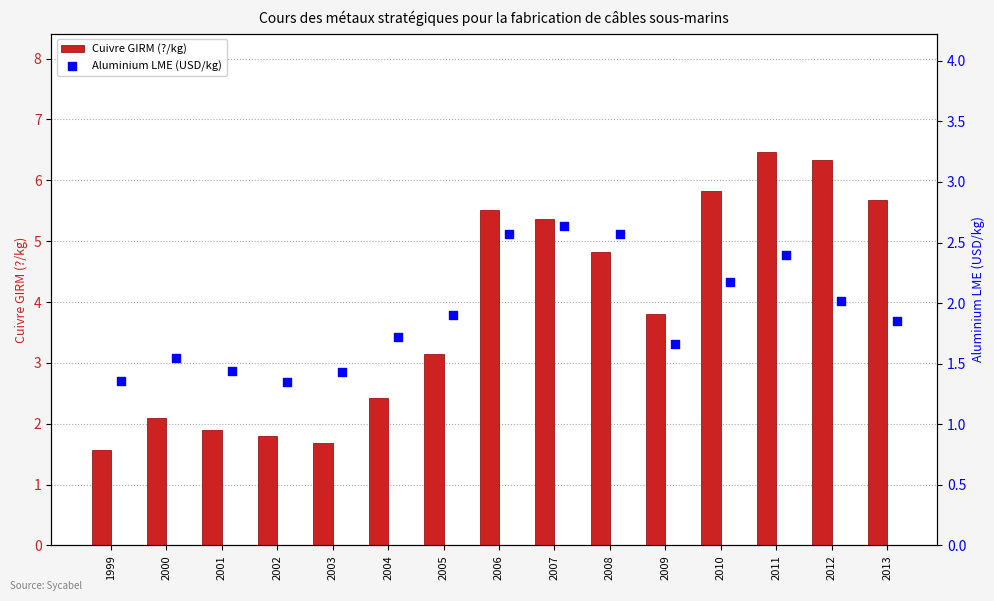

What is the lowest value of the Cuivre GIRM (?/kg) series?

1.6